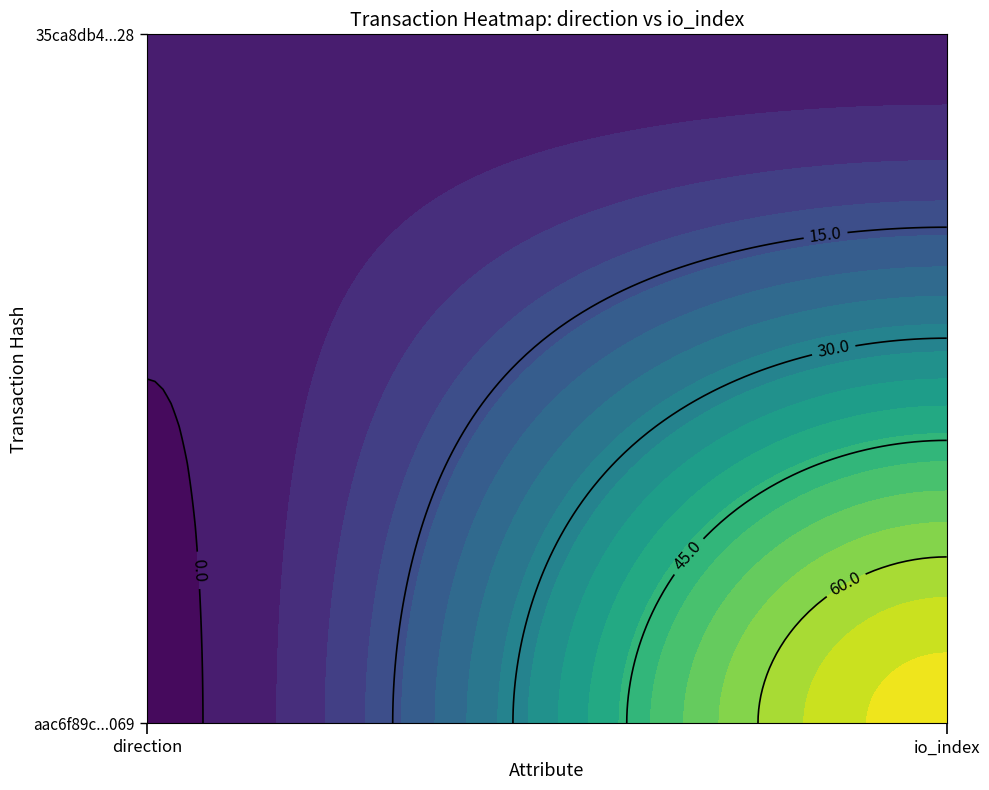

List the series in order of their overall mean, highest first.

aac6f89c28b565ca103a9691974934e82cdc069, 35ca8db41107a95110dd3f7ea749940dd169f28